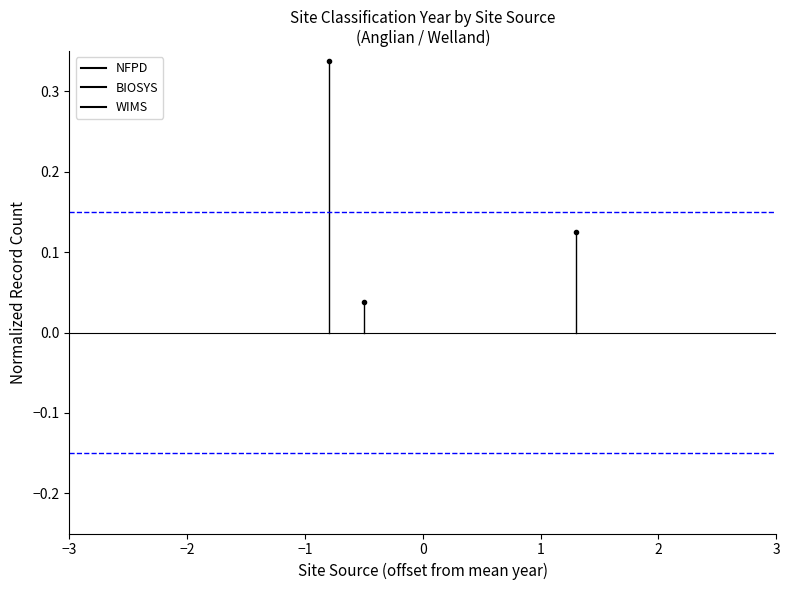

Count the number of data series in this chart.

3